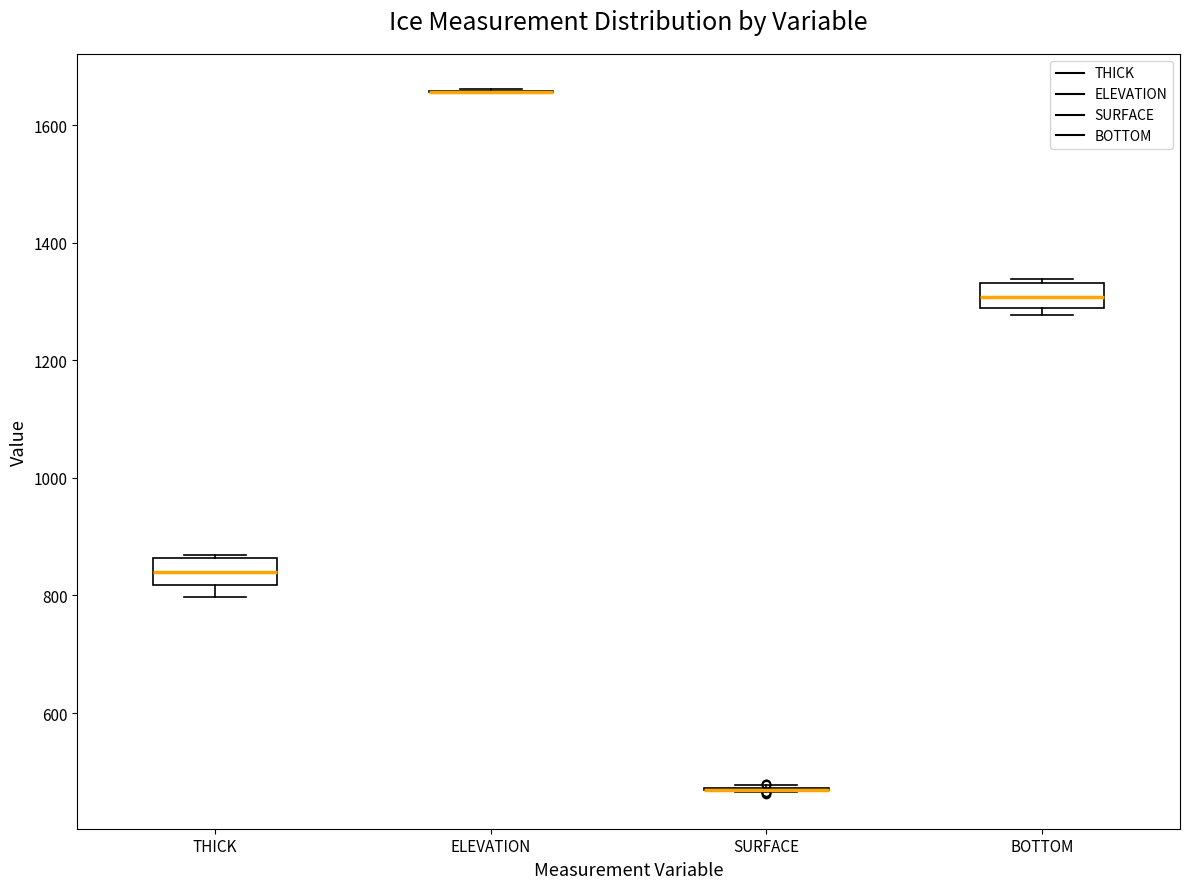

Reading left to right, read every box against the y-axis: the position of its median line, the range the box covers, and the ends of its whiskers. The values are not printed on the chart, so give them approximately, as read against the axis.

THICK: median 840, box 820 to 860, whiskers 800 to 860
ELEVATION: box collapsed to a line at 1660, whiskers 1660 to 1660
SURFACE: box collapsed to a line at 460, whiskers 460 to 480
BOTTOM: median 1300, box 1280 to 1340, whiskers 1280 (just below the box's lower edge) to 1340 (just above the box's upper edge)